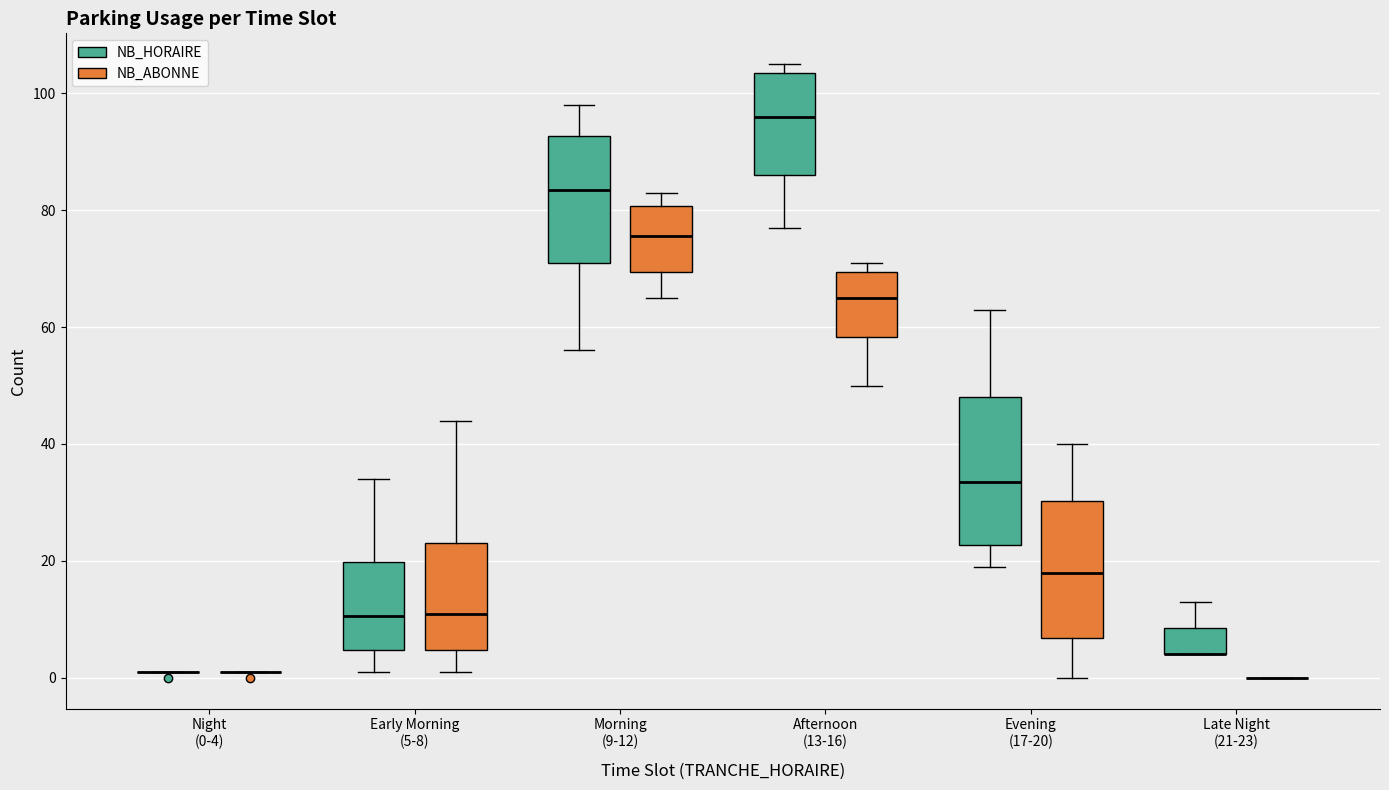

Reading left to right, transcribe this box plot: for each box, give where its median line is, the range the box spans, and where its two whiskers end, as read against the y-axis. The values are not printed on the chart, so give them approximately, as read against the axis.

Night (0-4) (NB_HORAIRE): box collapsed to a line at 2, whiskers 2 to 2
Night (0-4) (NB_ABONNE): box collapsed to a line at 2, whiskers 2 to 2
Early Morning (5-8) (NB_HORAIRE): median 10, box 4 to 20, whiskers 2 to 34
Early Morning (5-8) (NB_ABONNE): median 12, box 4 to 24, whiskers 2 to 44
Morning (9-12) (NB_HORAIRE): median 84, box 72 to 92, whiskers 56 to 98
Morning (9-12) (NB_ABONNE): median 76, box 70 to 80, whiskers 66 to 84
Afternoon (13-16) (NB_HORAIRE): median 96, box 86 to 104, whiskers 78 to 106
Afternoon (13-16) (NB_ABONNE): median 66, box 58 to 70, whiskers 50 to 72
Evening (17-20) (NB_HORAIRE): median 34, box 22 to 48, whiskers 20 to 64
Evening (17-20) (NB_ABONNE): median 18, box 6 to 30, whiskers 0 to 40
Late Night (21-23) (NB_HORAIRE): median 4 (drawn on the box's lower edge), box 4 to 8, whiskers 4 to 14
Late Night (21-23) (NB_ABONNE): box collapsed to a line at 0, whiskers 0 to 0